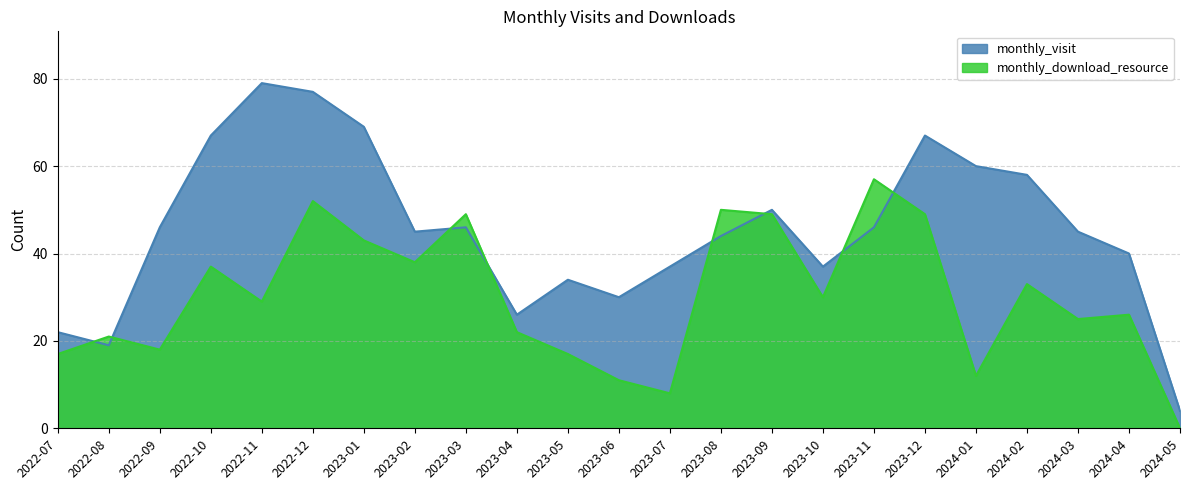

The value of monthly_visit at 2023-05 is 23. True or false?

False